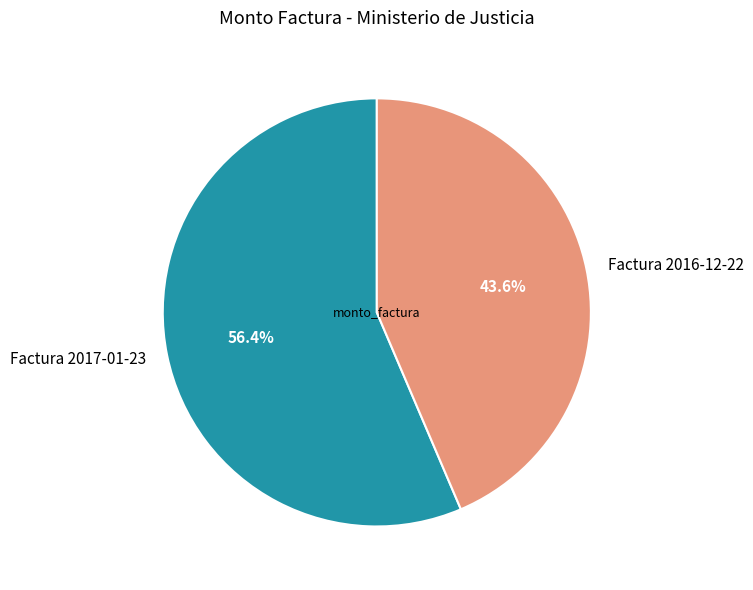

The Factura 2017-01-23 slice represents 41% of the pie. True or false?

False